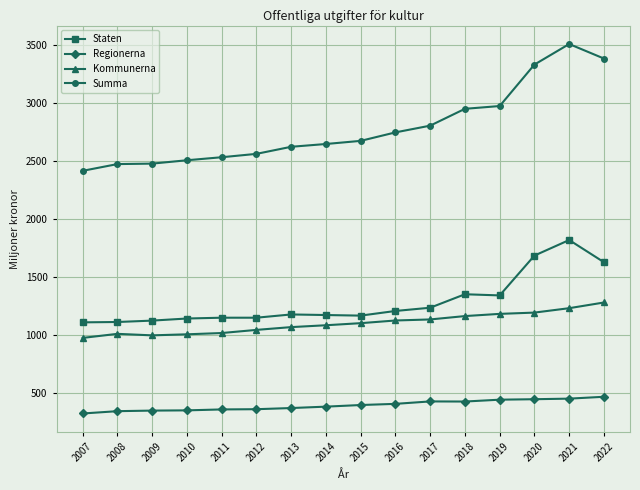

How many values in the Staten series are below 1180?

8